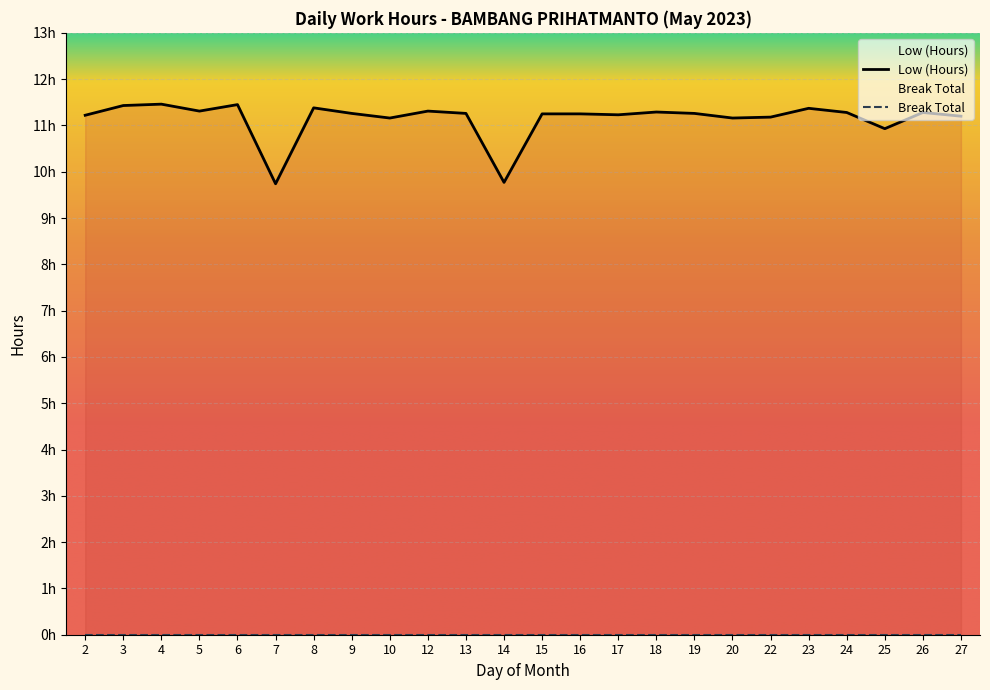

Where does the data first go above 11?

2